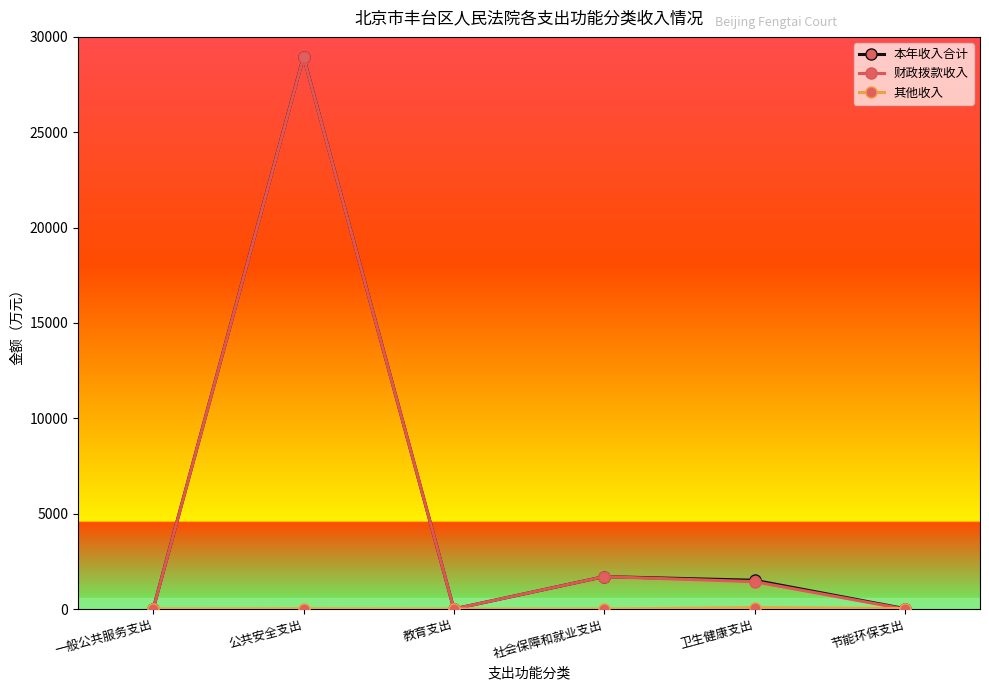

At how many categories does at least one series exceed 923?

3